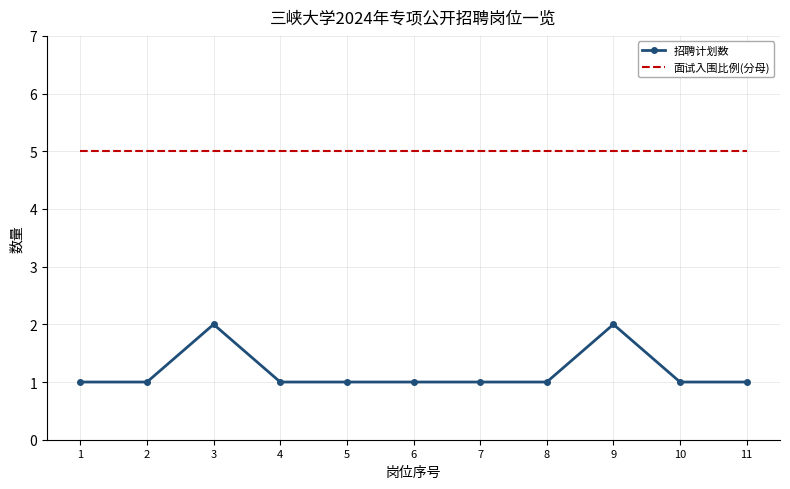

What are all the series names shown in the legend?

招聘计划数, 面试入围比例(分母)